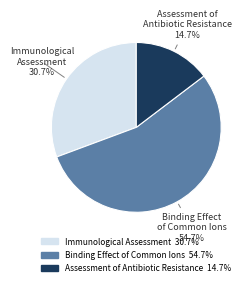

How many slices are in this pie chart?

3